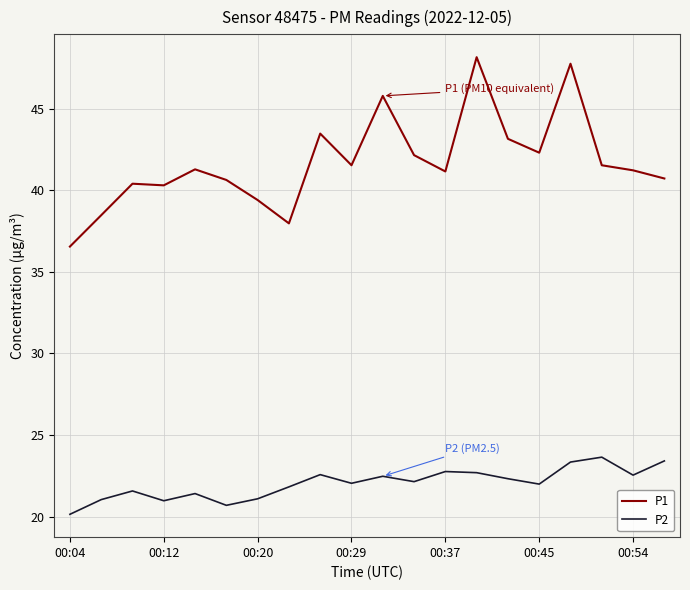

Which series has the widest spread of values?

P1